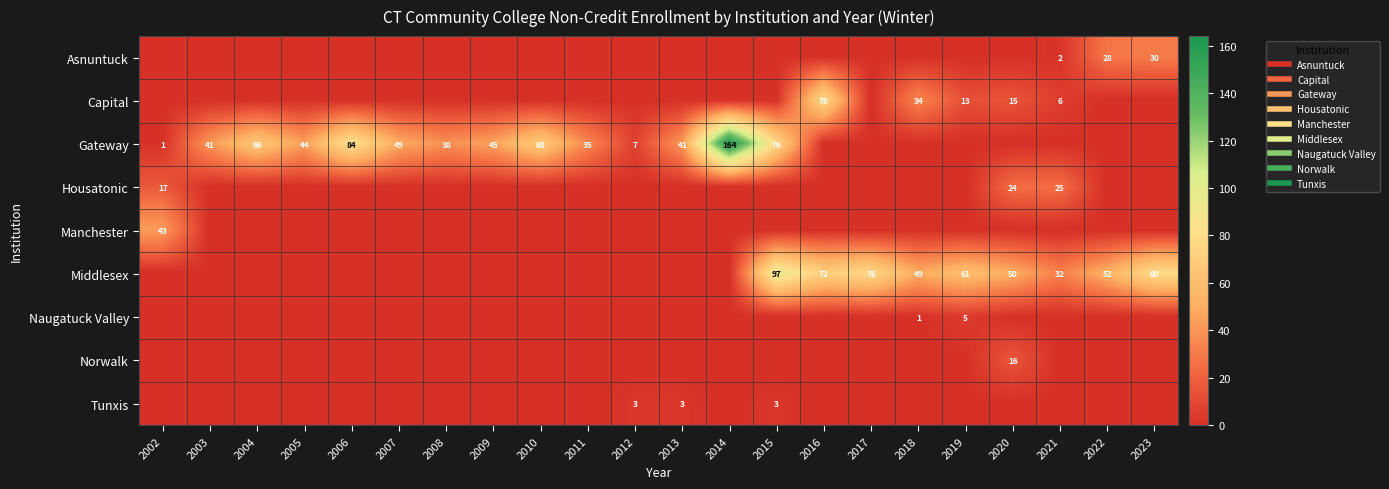

True or false: Tunxis has a value of 0 at 2018.

True